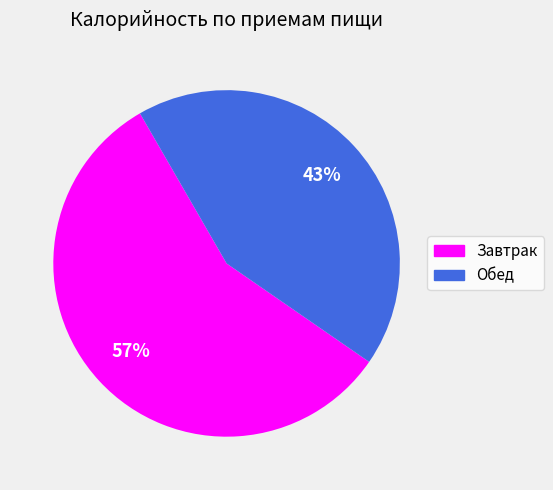

Is the sum of Обед and Завтрак greater than half?

Yes